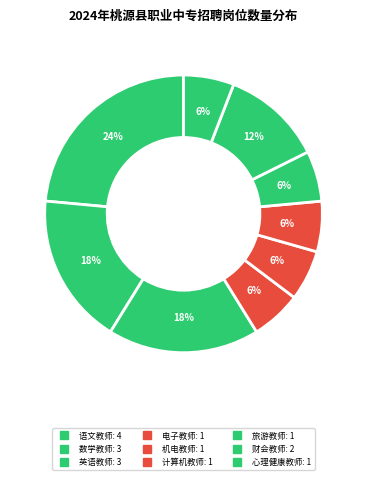

Rank the categories by value from highest to lowest.

语文教师, 数学教师, 英语教师, 财会教师, 电子教师, 机电教师, 计算机教师, 旅游教师, 心理健康教师